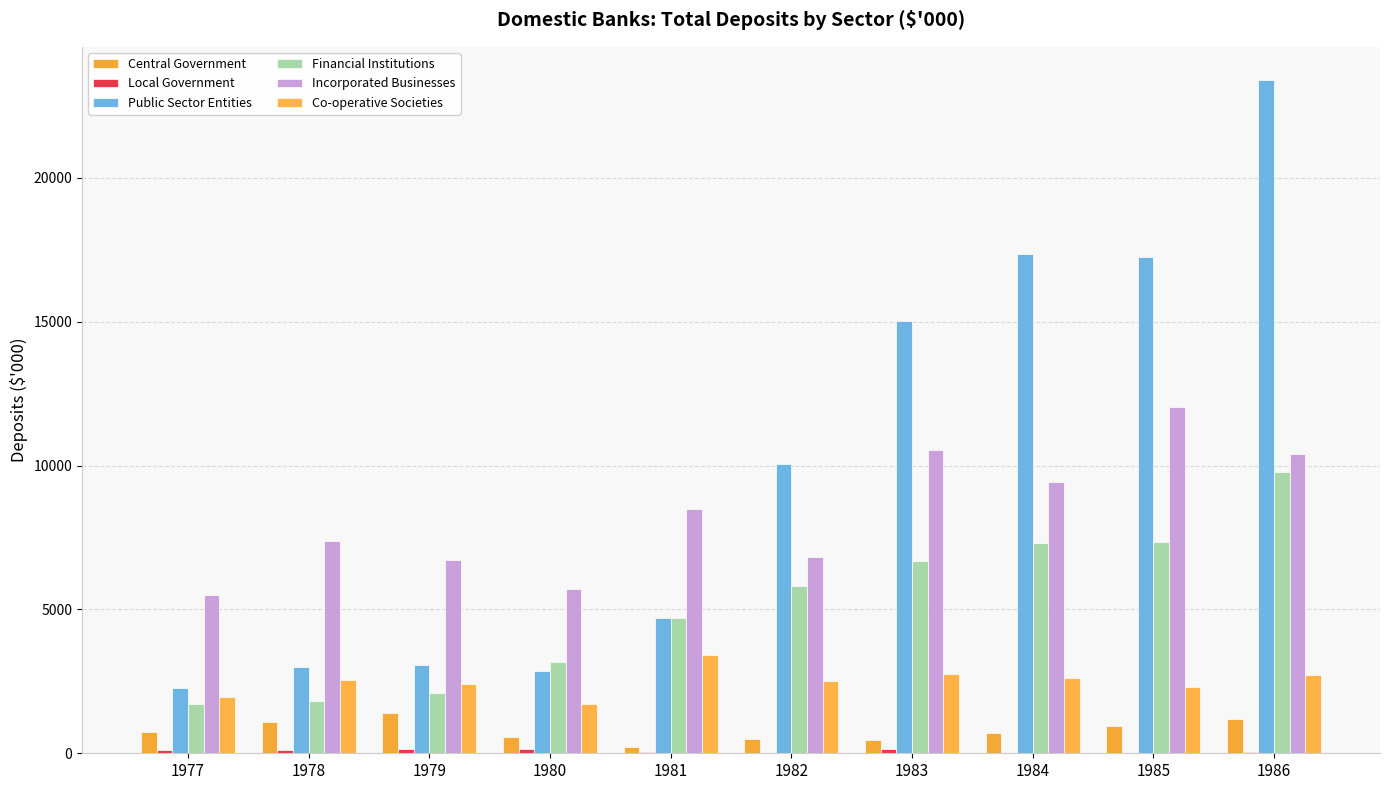

Are the bars grouped side by side (vs. stacked)?

Yes